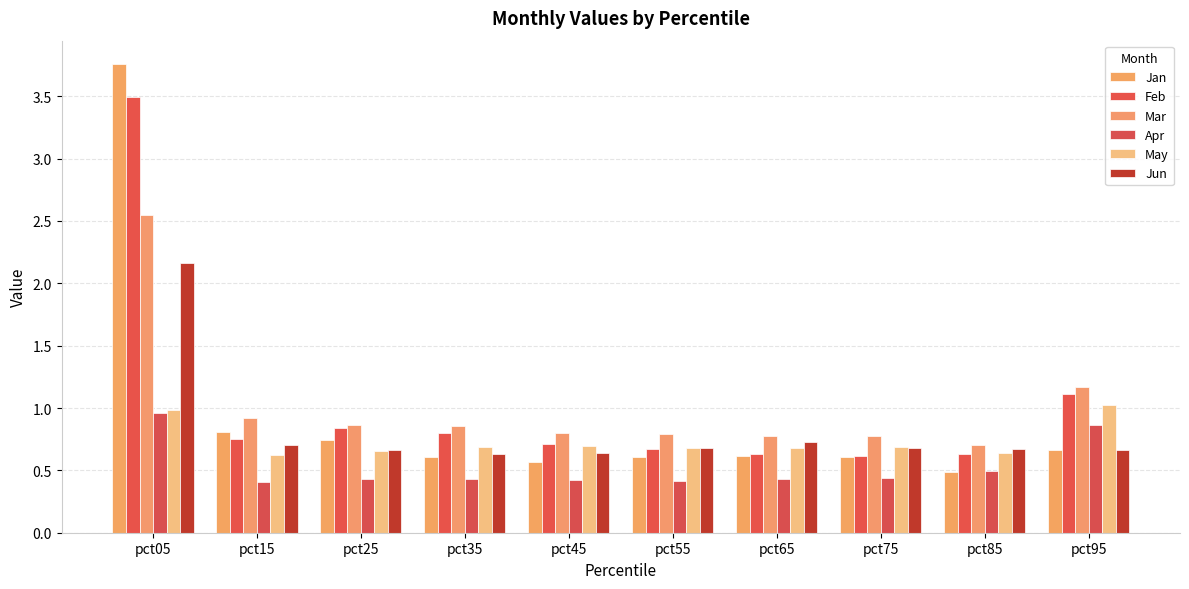

How many categories are shown in the chart?

10